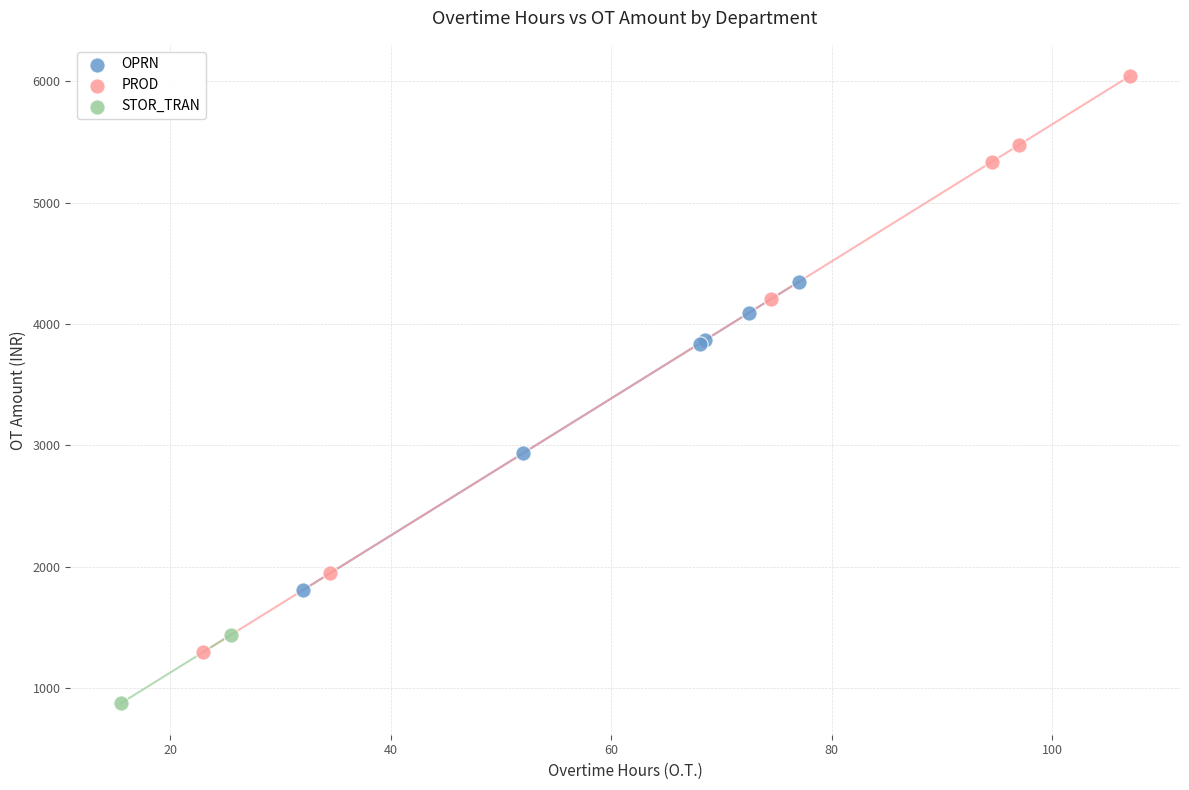

Which series has the largest Y range (max minus min)?

PROD